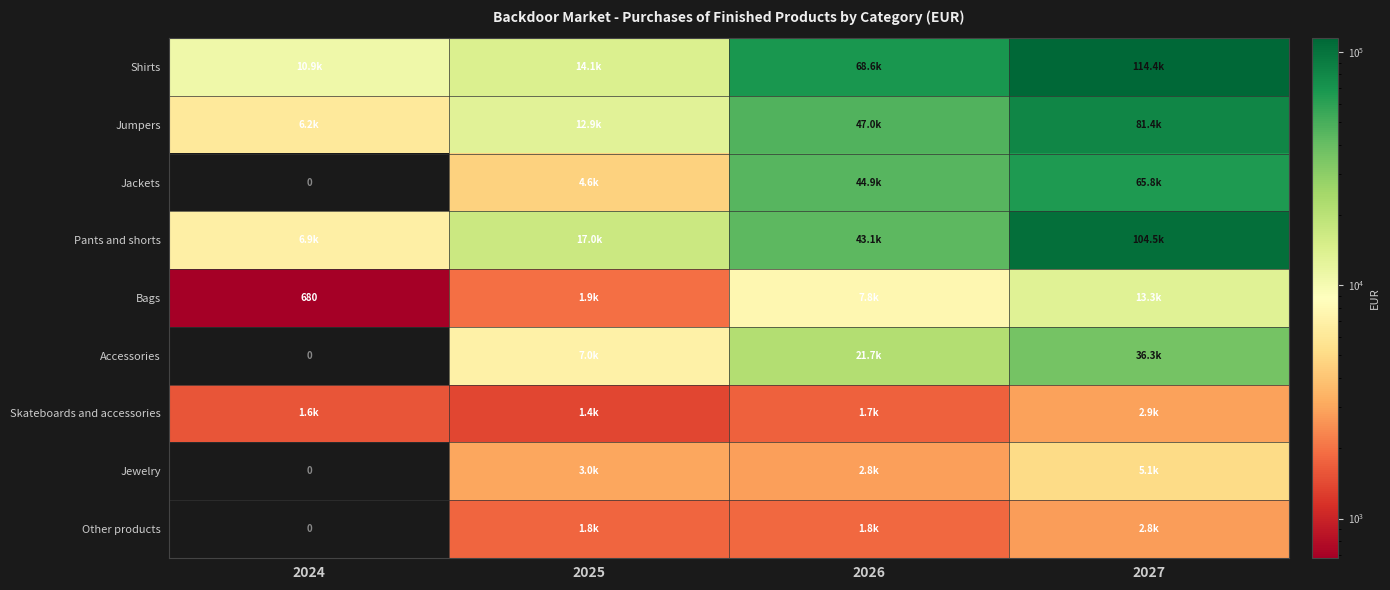

Is it true that Jumpers equals 46960.7 at 2026?

True